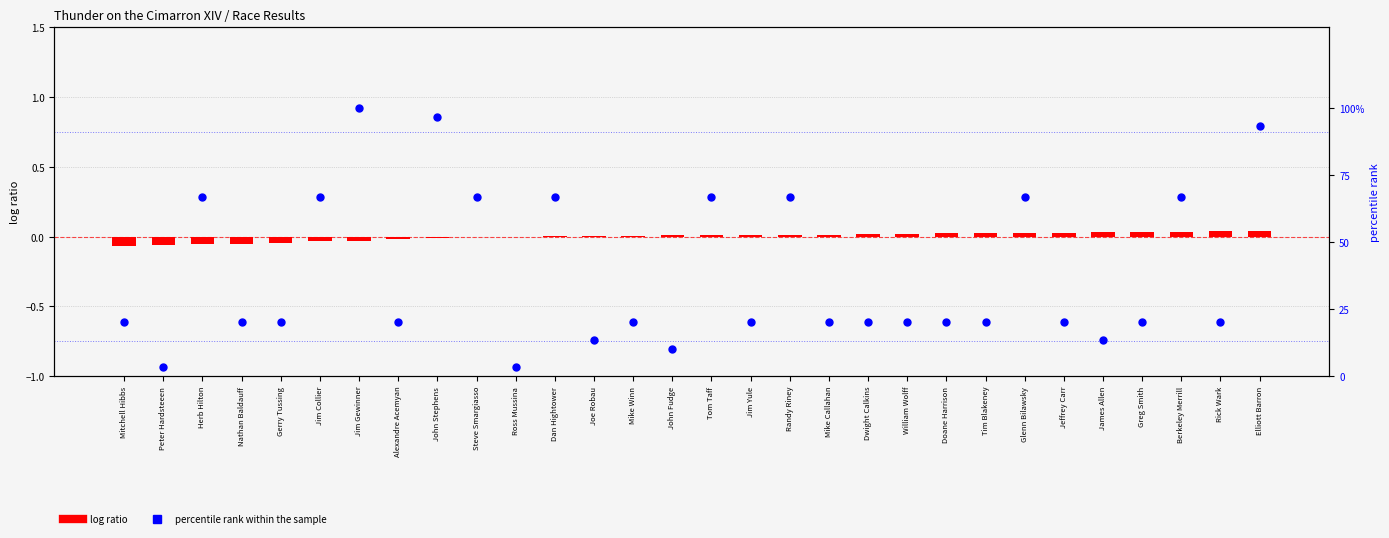

Which series has the largest total across all categories?

percentile rank within the sample